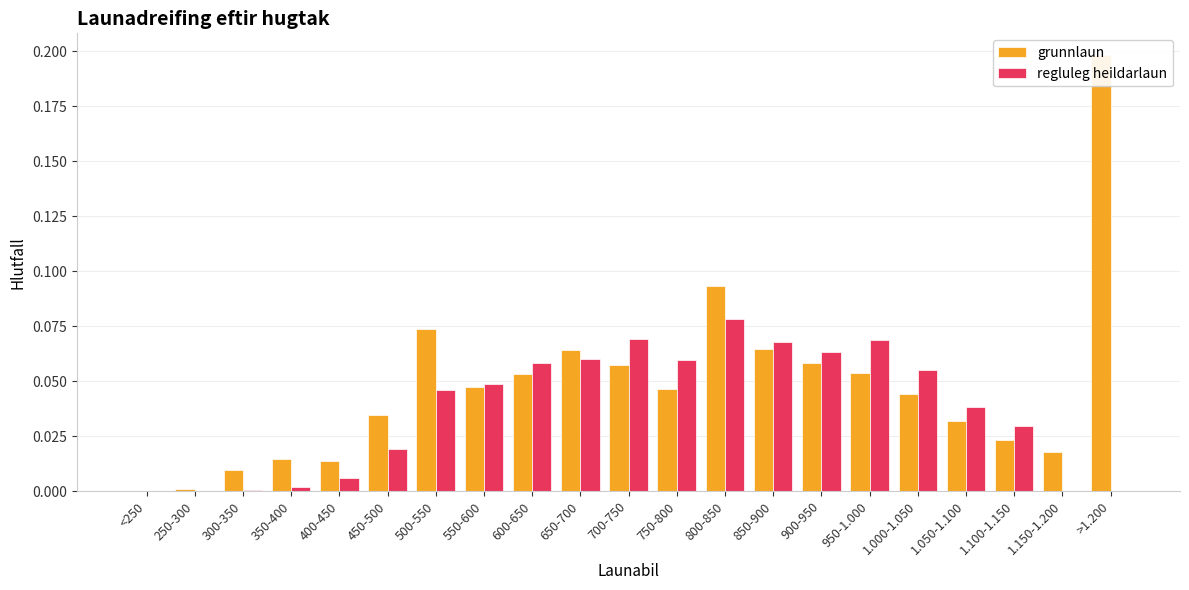

Where is regluleg heildarlaun nearest to the value 0?

<250